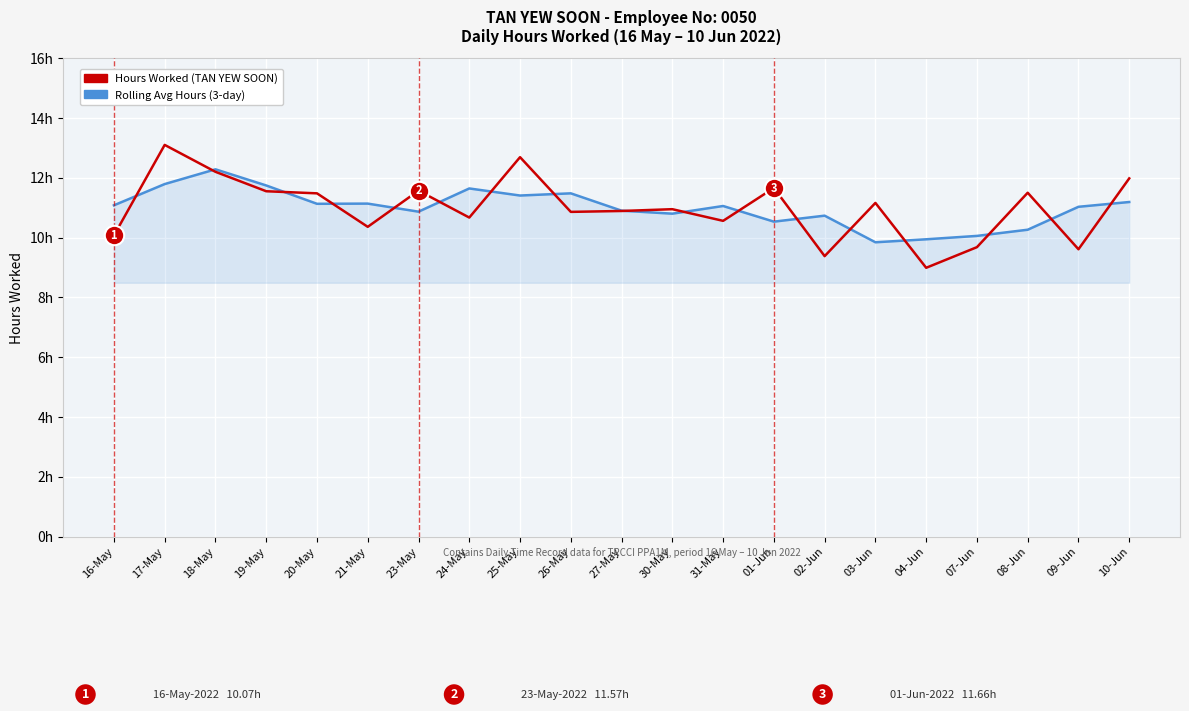

What are all the series names shown in the legend?

Hours Worked (TAN YEW SOON), Rolling Avg Hours (3-day)